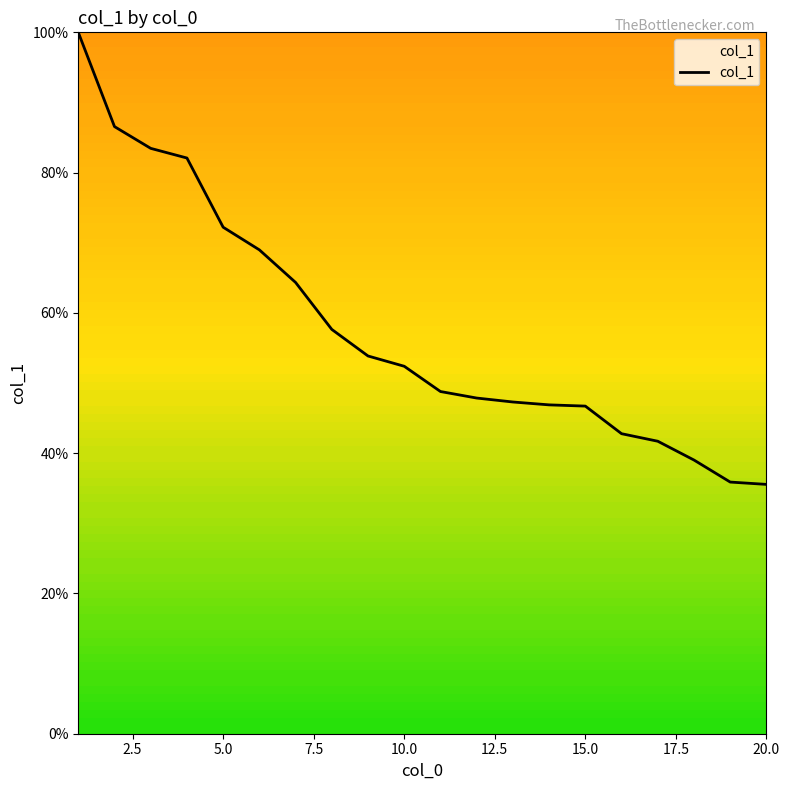

What is the difference between the maximum and minimum values?

64.5